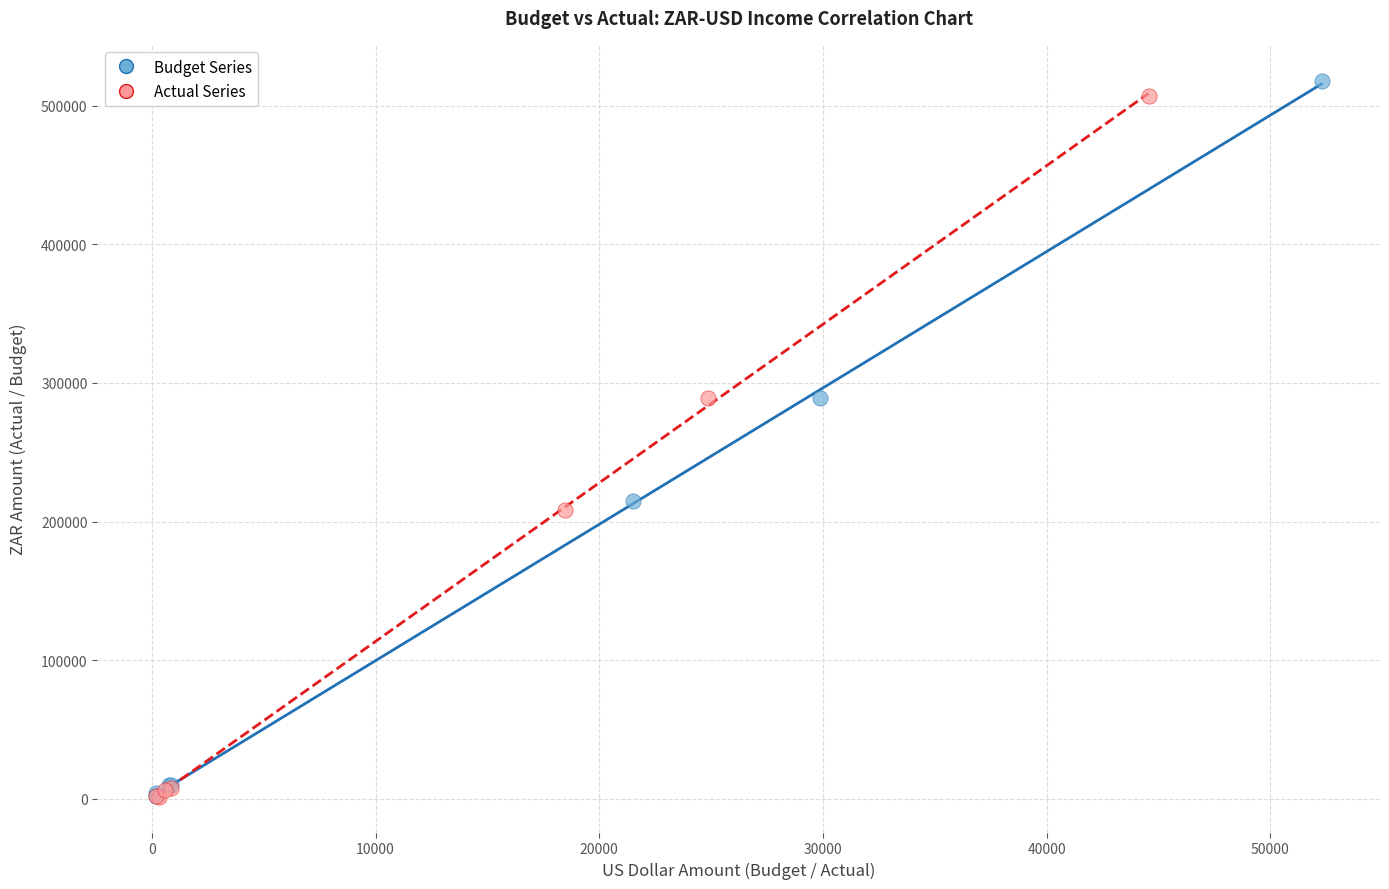

Which series has the largest Y range (max minus min)?

Budget Series